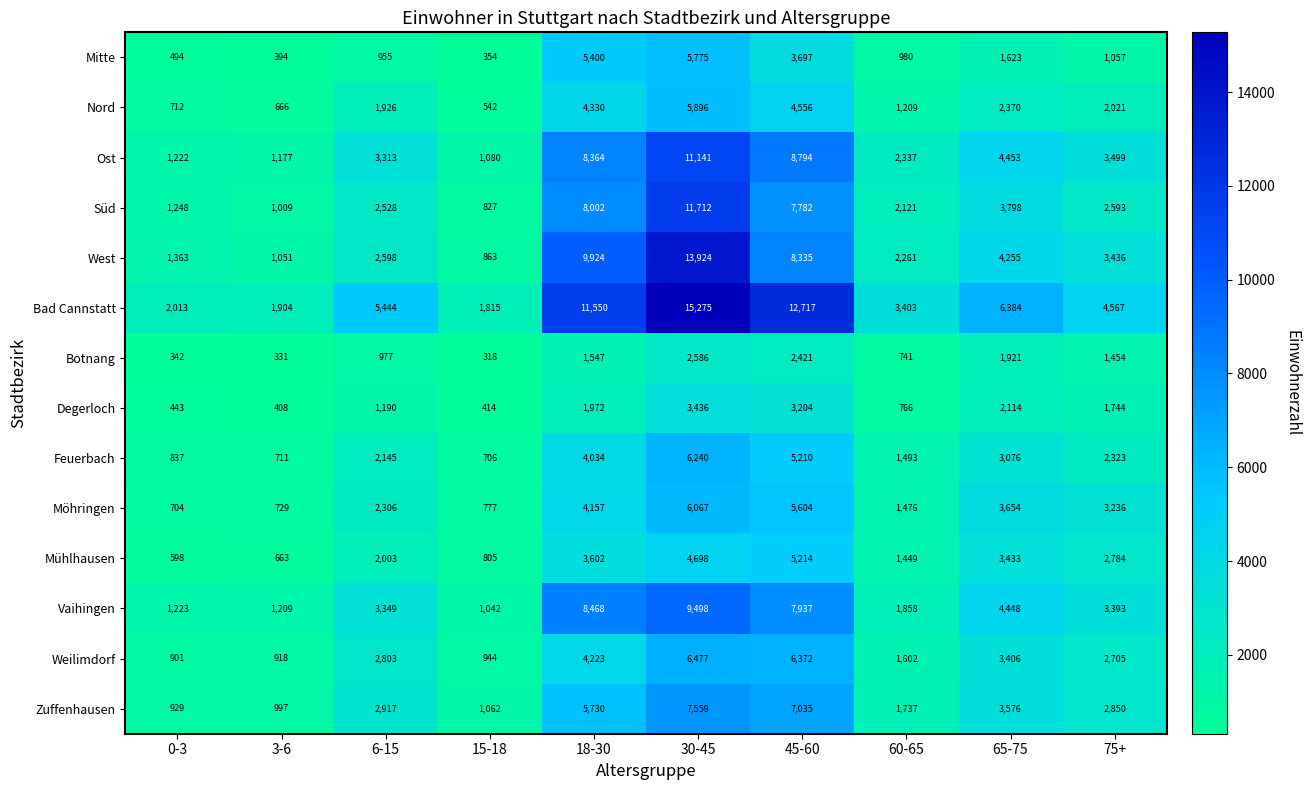

Which series has the widest spread of values?

Bad Cannstatt